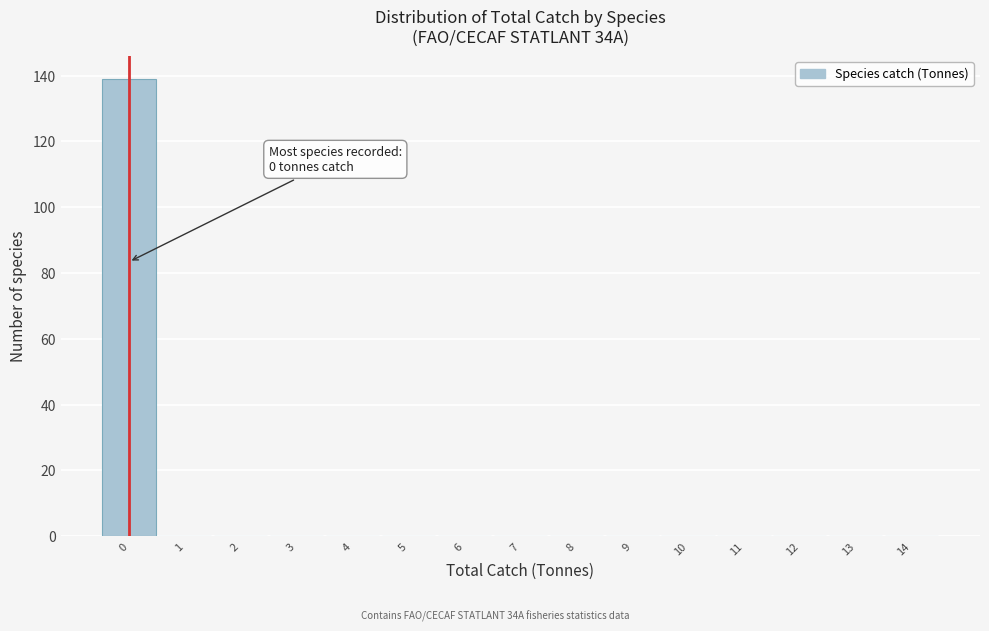

Reading left to right, extract all data points from this chart.

0=139	1=0	2=0	3=0	4=0	5=0	6=0	7=0	8=0	9=0	10=0	11=0	12=0	13=0	14=0